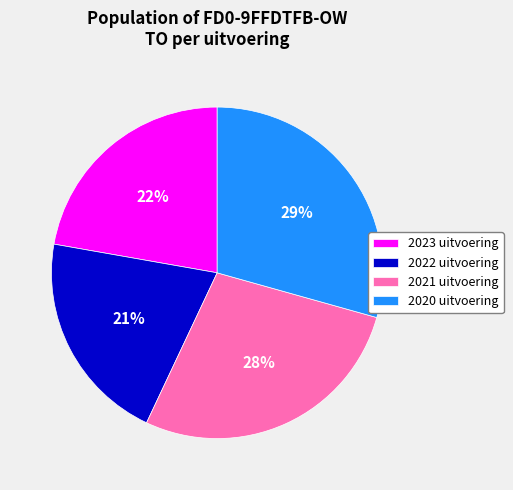

Is it true that 2023 uitvoering is 13% of the pie?

False